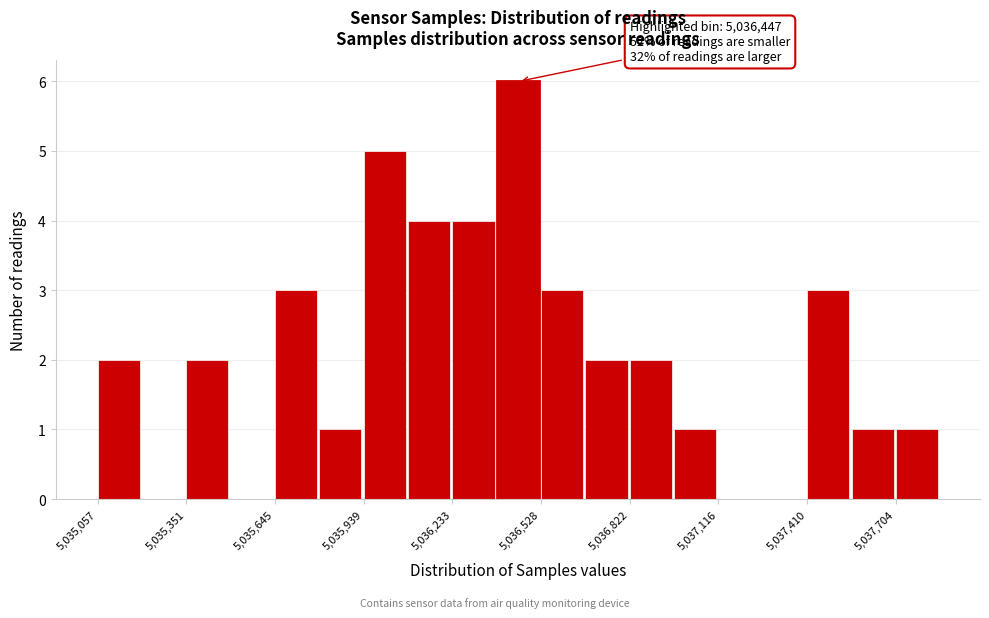

Around what value on the x-axis is the tallest bar? Give the approximate position of its centre, as read against the axis.

5036450